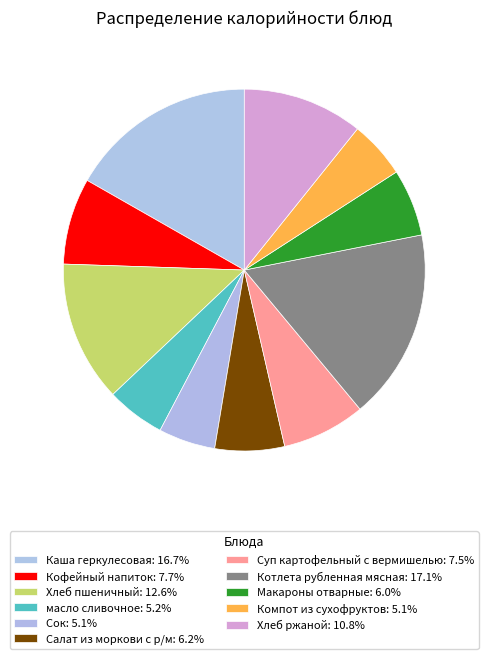

To the nearest percent, what portion does Хлеб ржаной represent?

11%